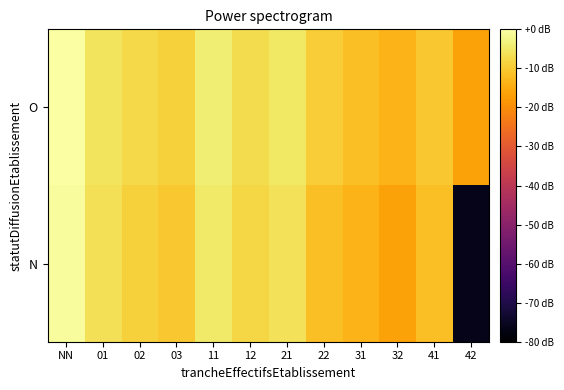

What is the smallest value displayed?

-76.5